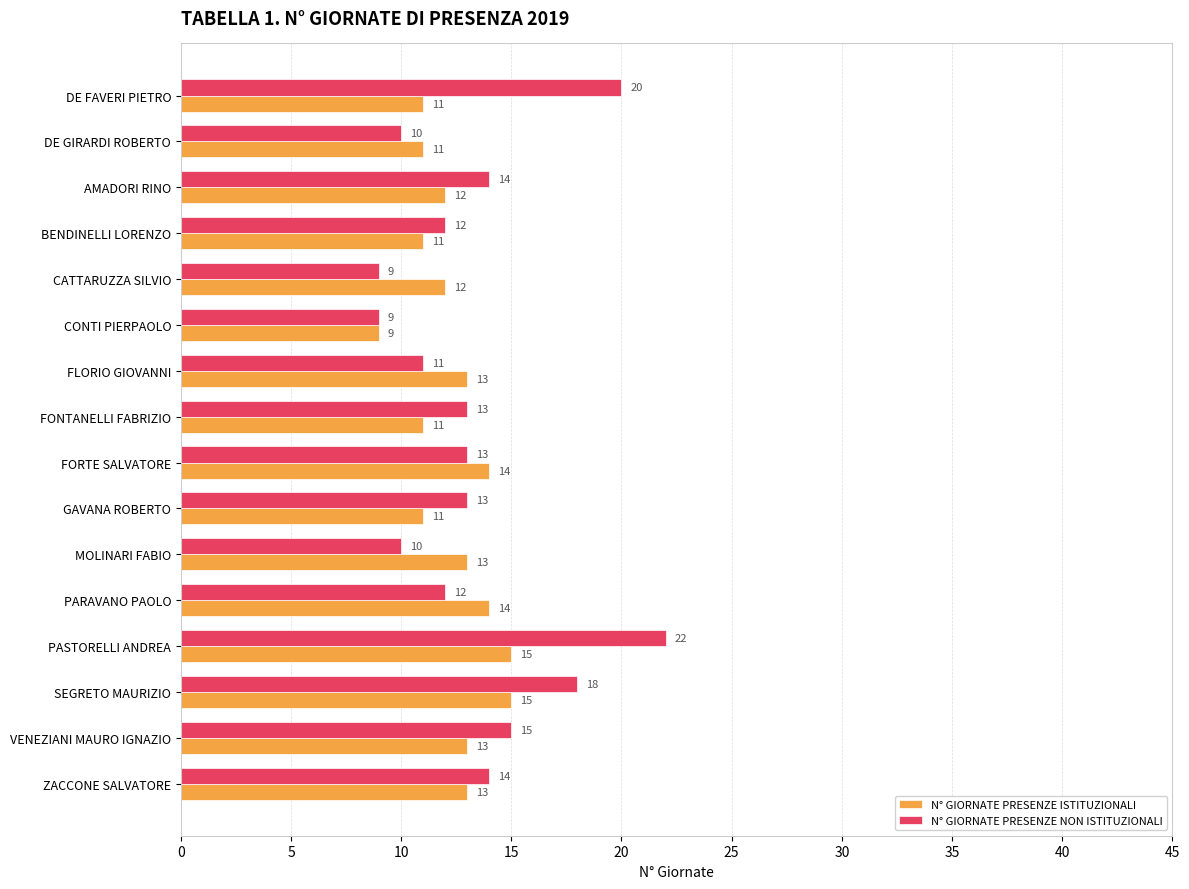

Between DE GIRARDI ROBERTO and ZACCONE SALVATORE, which series saw the biggest shift?

N° GIORNATE PRESENZE NON ISTITUZIONALI